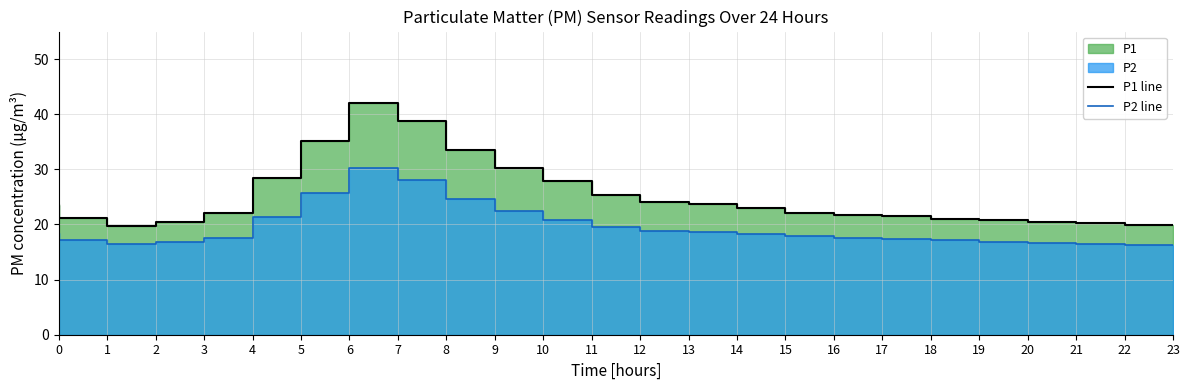

What is the value of the P2 line point at the 3rd from the left?

16.5